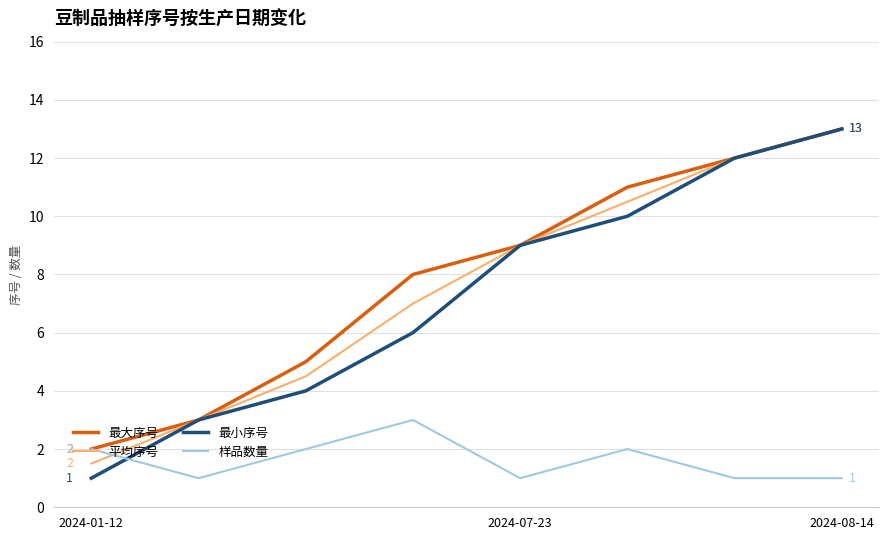

Which series has the largest total across all categories?

最大序号